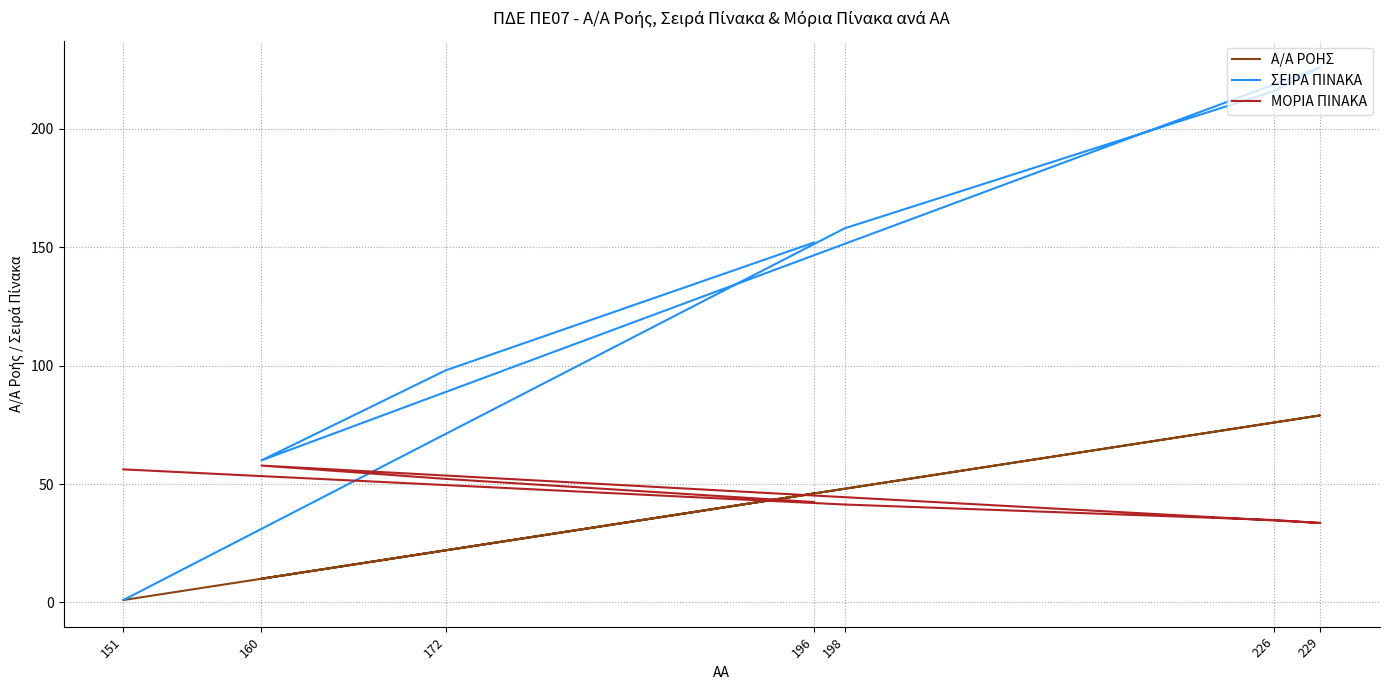

What is the difference between the maximum and second lowest values in the ΜΟΡΙΑ ΠΙΝΑΚΑ series?

23.0